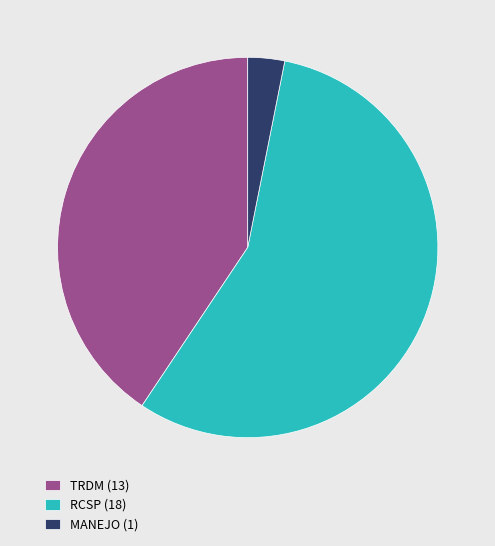

Do TRDM (13) and RCSP (18) together represent more than half of the pie?

Yes